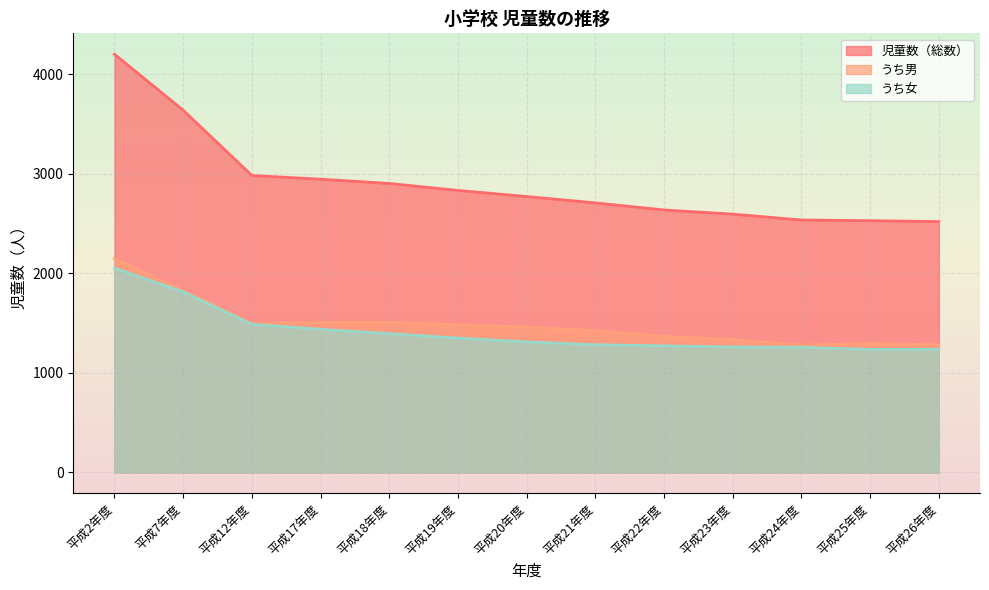

True or false: うち女 and 児童数（総数） cross at least once.

False